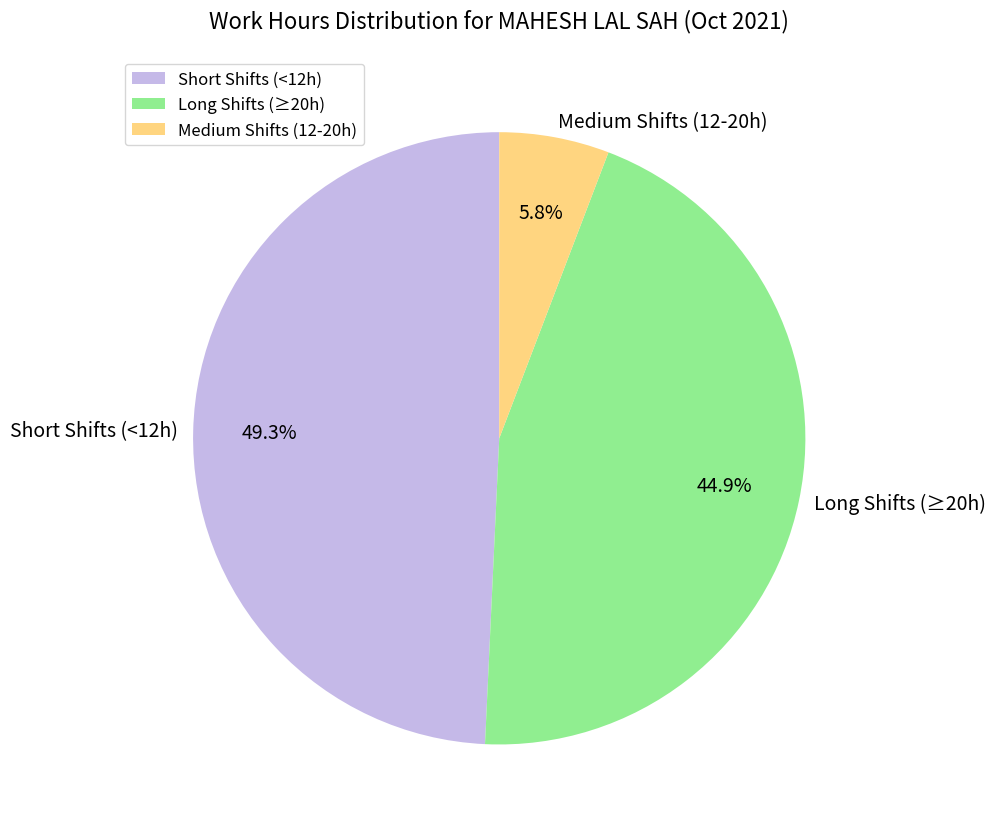

Does any single category account for the majority?

No